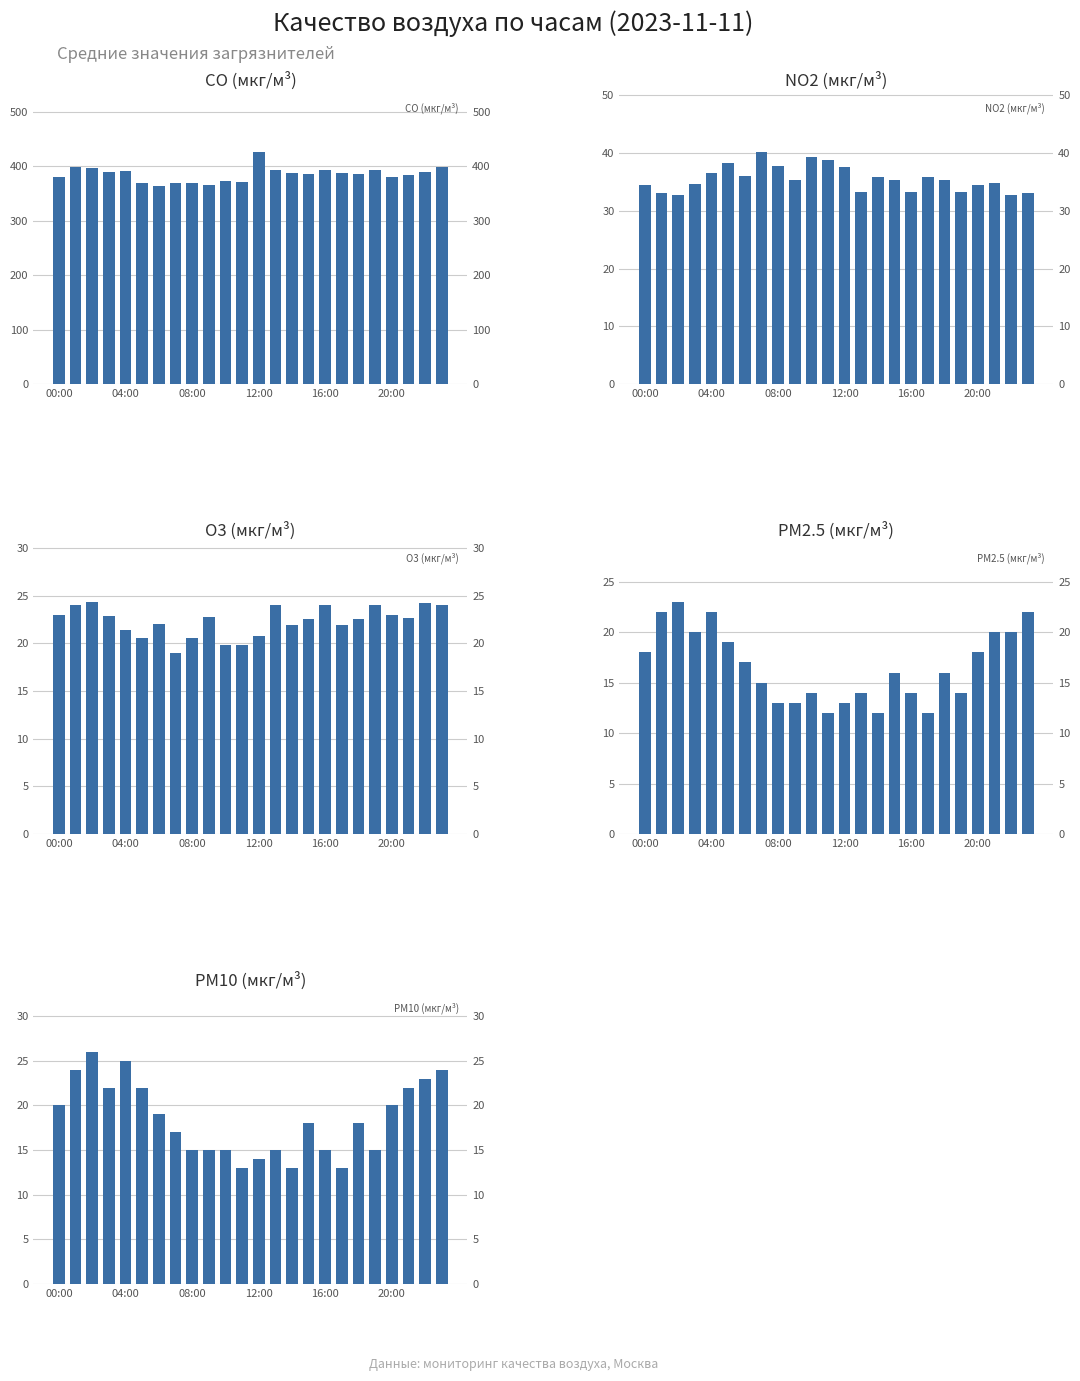

The value of NO2 (мкг/м³) at 12:00 is 58.3. True or false?

False